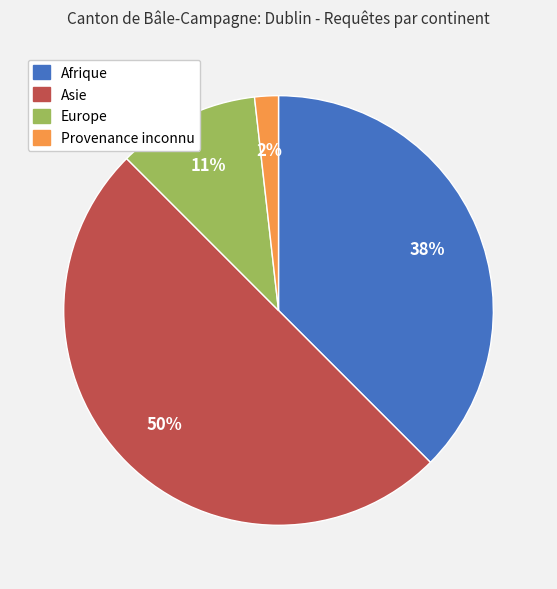

What percentage is the Europe slice, to the nearest percent?

11%